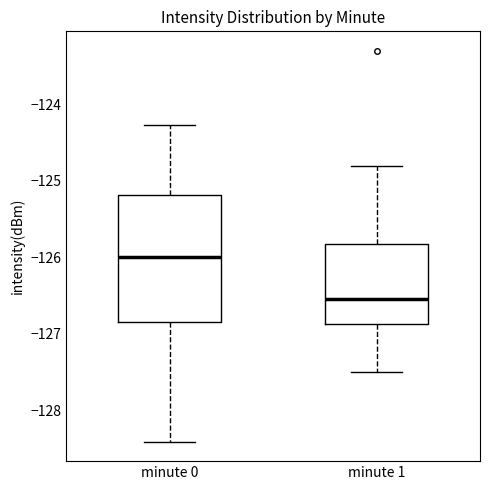

Reading left to right, read every box against the y-axis: the position of its median line, the range the box covers, and the ends of its whiskers. The values are not printed on the chart, so give them approximately, as read against the axis.

minute 0: median -126.0, box -126.9 to -125.2, whiskers -128.4 to -124.3
minute 1: median -126.5, box -126.9 to -125.8, whiskers -127.5 to -124.8